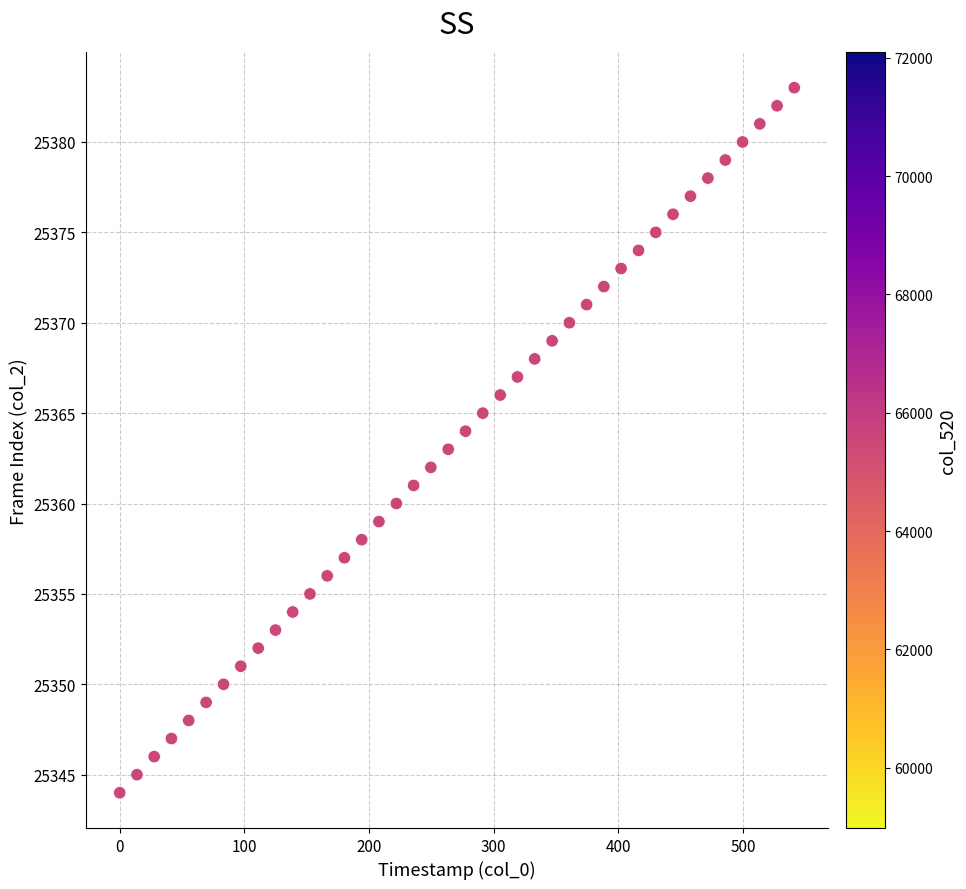

What is the range of Y values (max minus min)?

39